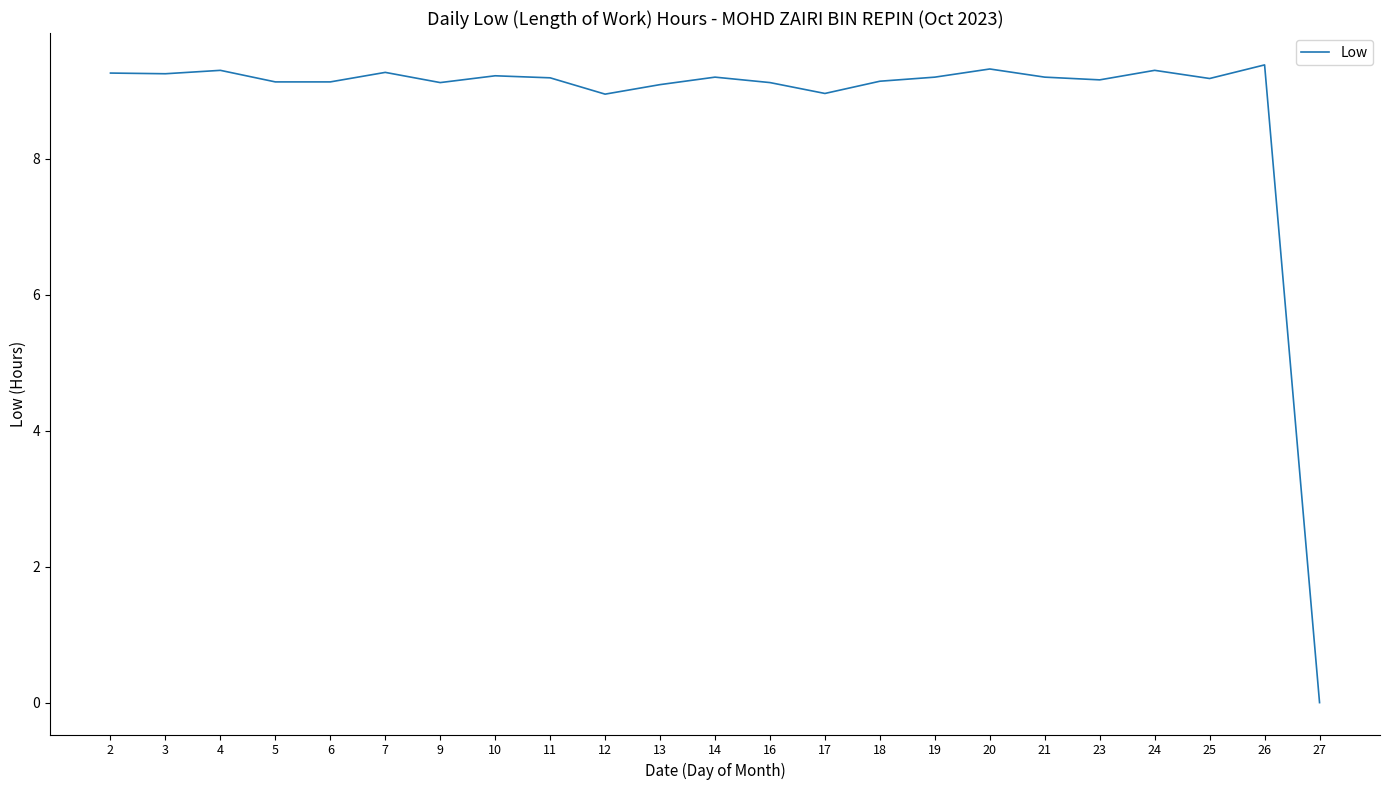

True or false: the data shows 4.4 at 5.

False